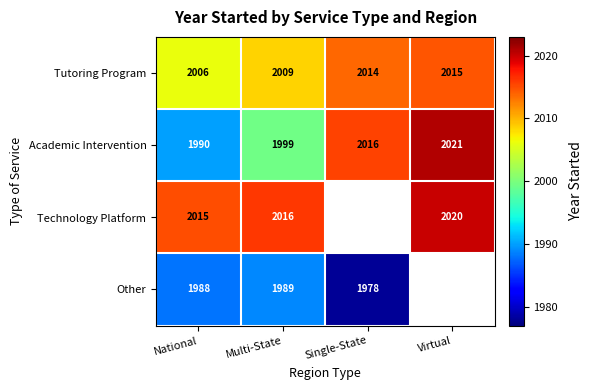

At which category does the chart reach its minimum across all series?

Single-State